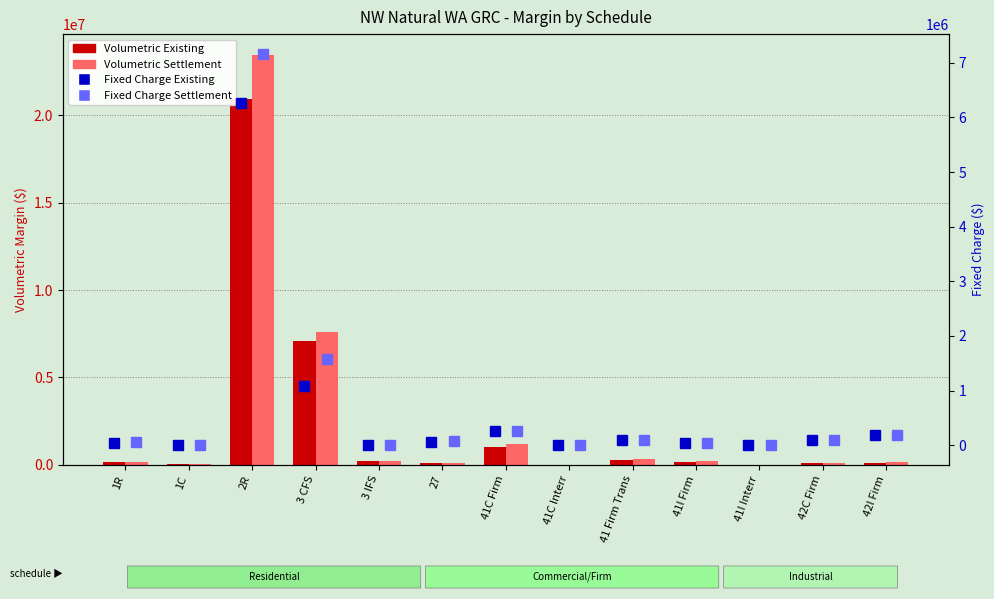

The value of Fixed Charge (Settlement) at 41C Interr is 0.0. True or false?

True